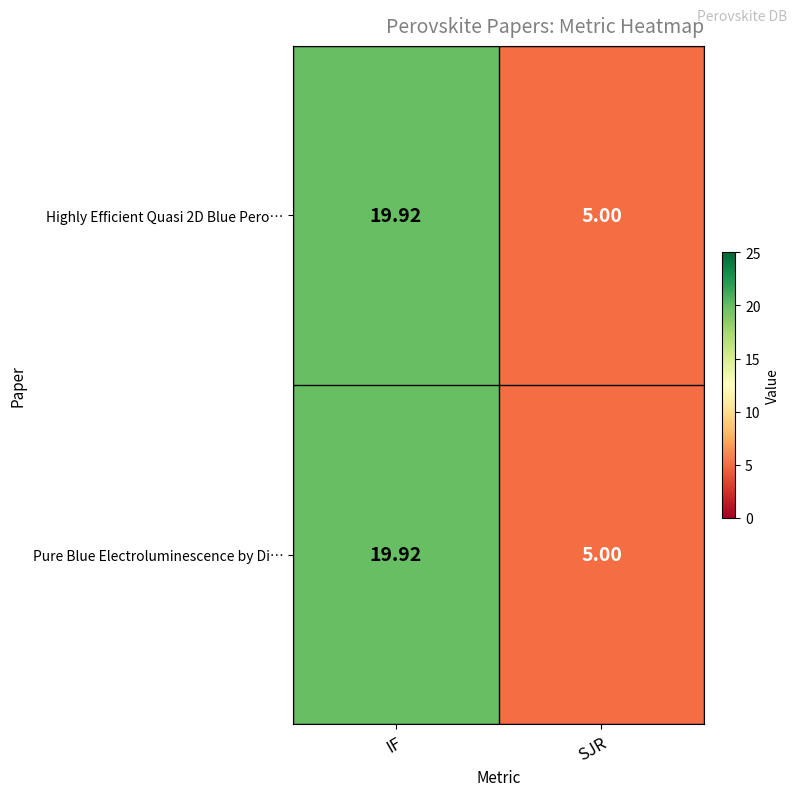

Rank the categories by Pure Blue Electroluminescence by Di… value from lowest to highest.

SJR, IF